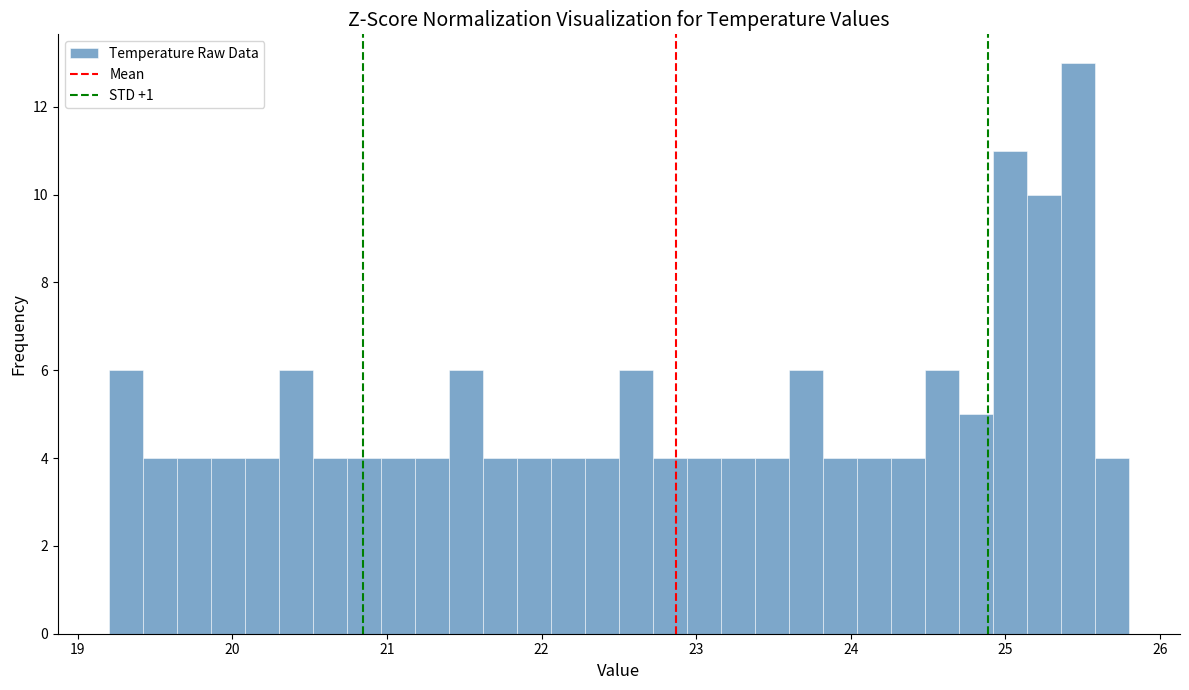

Around what value on the x-axis is the tallest bar? Give the approximate position of its centre, as read against the axis.

25.5